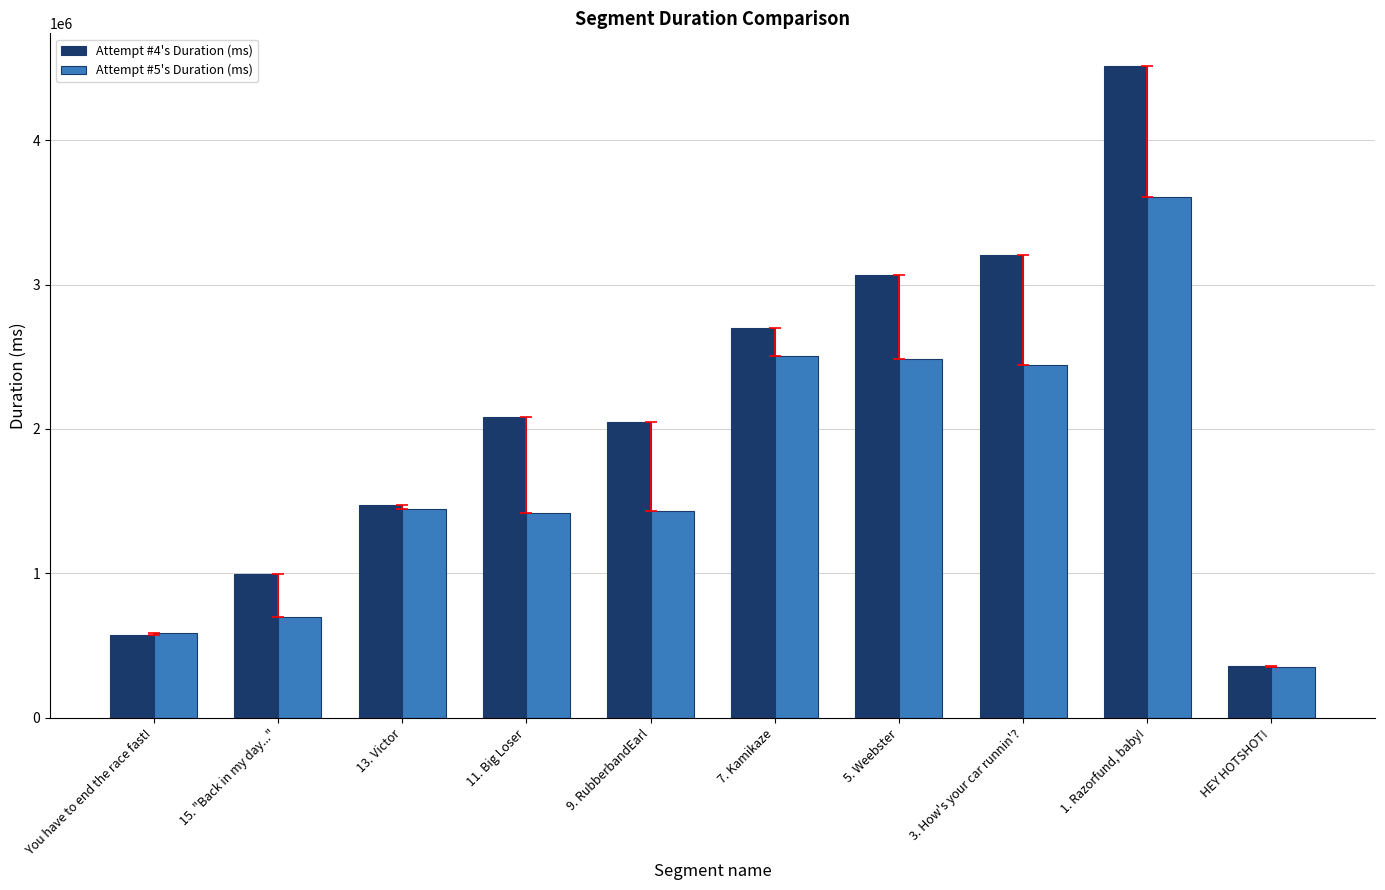

Is the value of Attempt #4's Duration (ms) at 3. How's your car runnin'? greater than the value of Attempt #5's Duration (ms) at 7. Kamikaze?

Yes